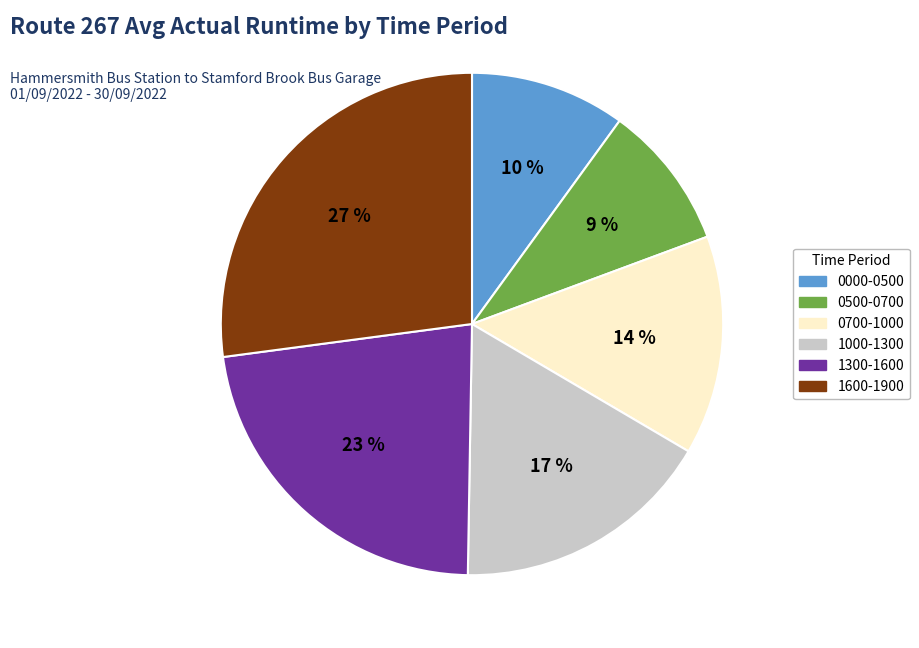

Is it true that 1600-1900 is 36% of the pie?

False